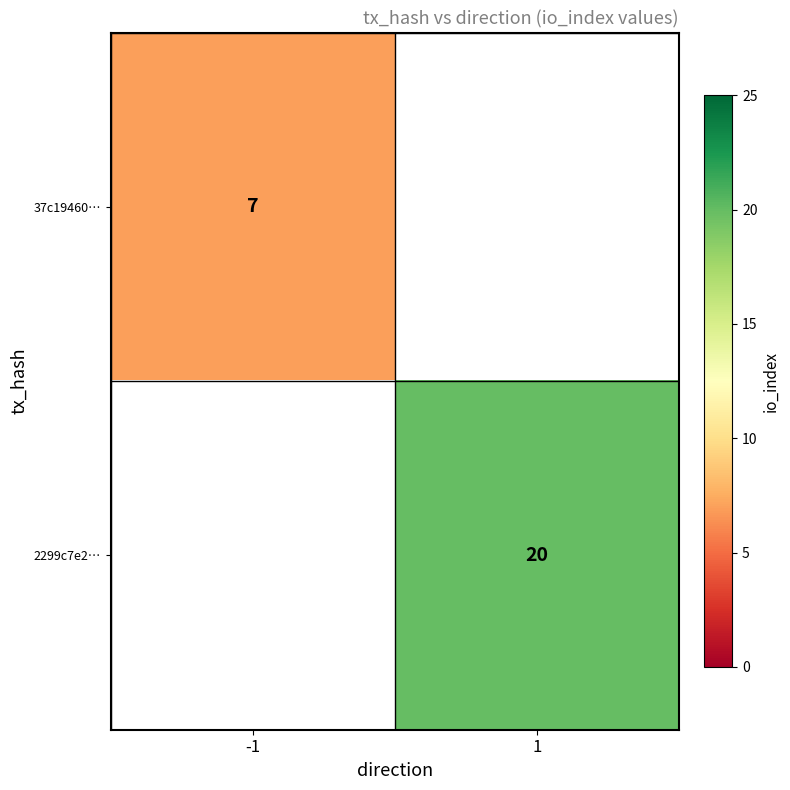

Is the value of 2299c7e2… at 1 greater than the value of 37c19460… at -1?

Yes